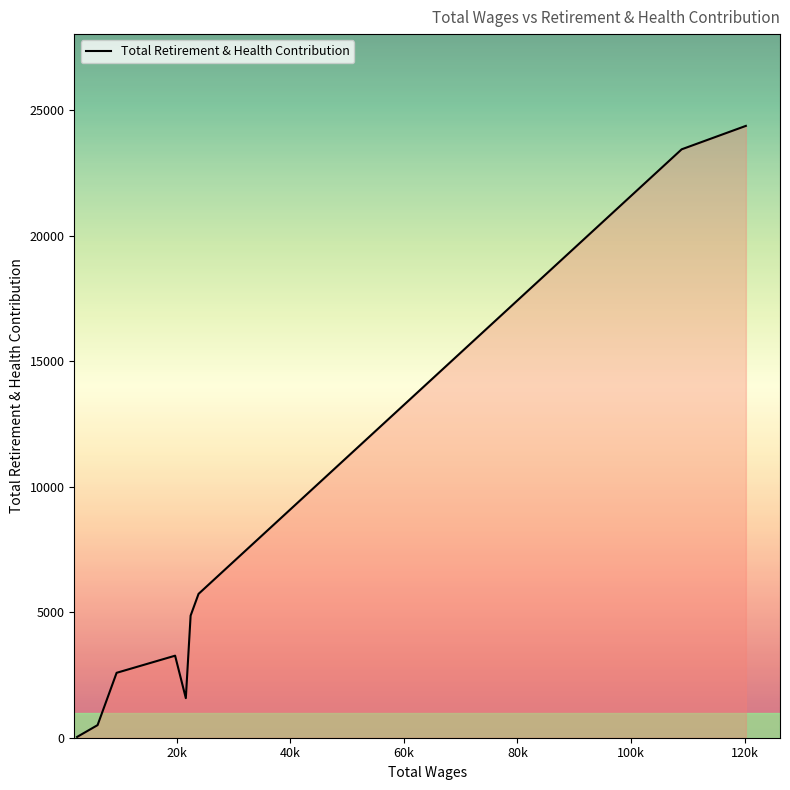

What is the difference between the maximum and minimum values?

24336